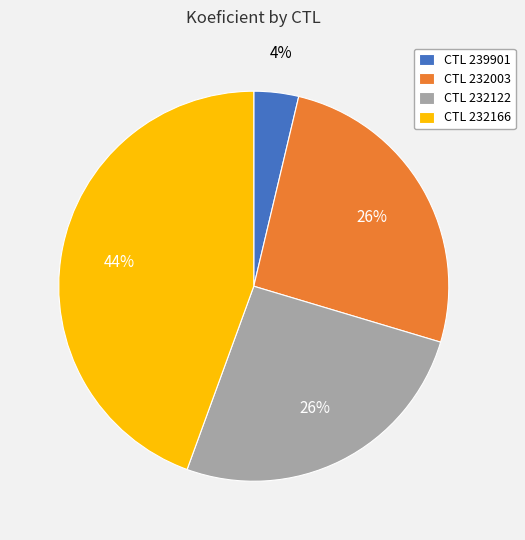

To the nearest percent, what percentage of the pie is CTL 232166?

44%